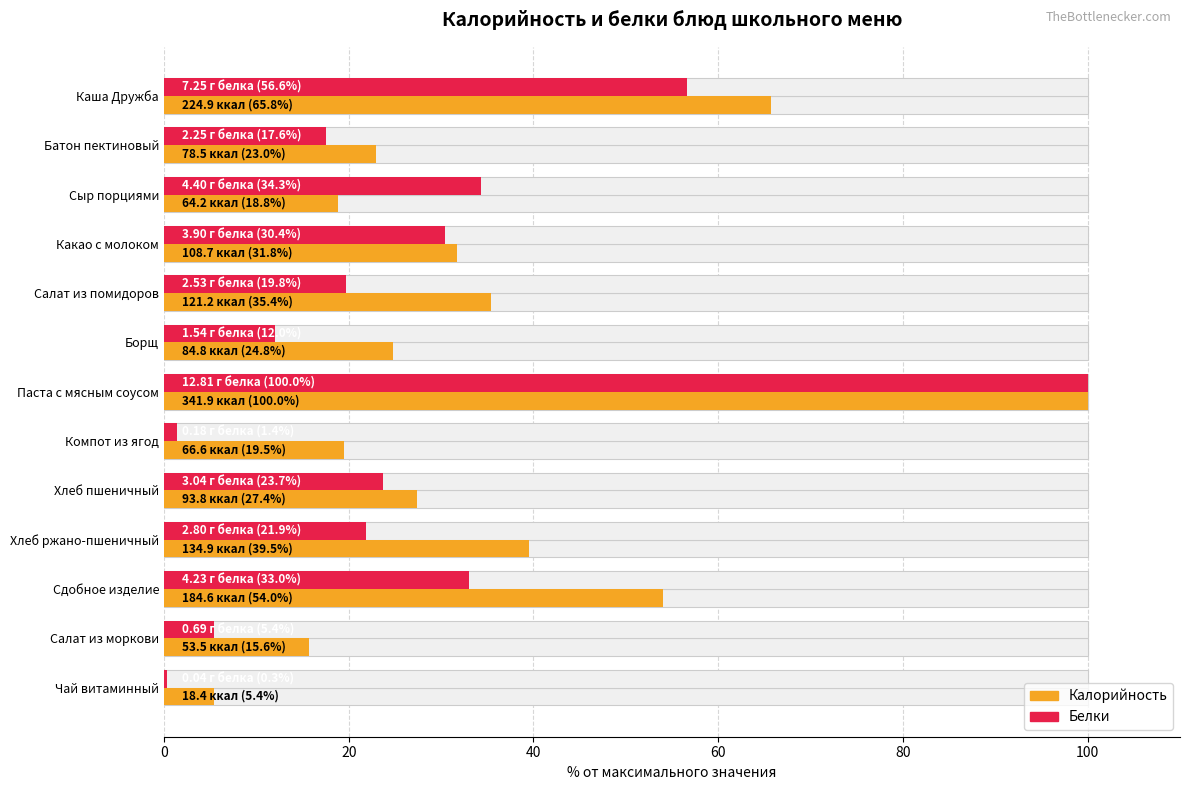

Which series has the widest spread of values?

Белки